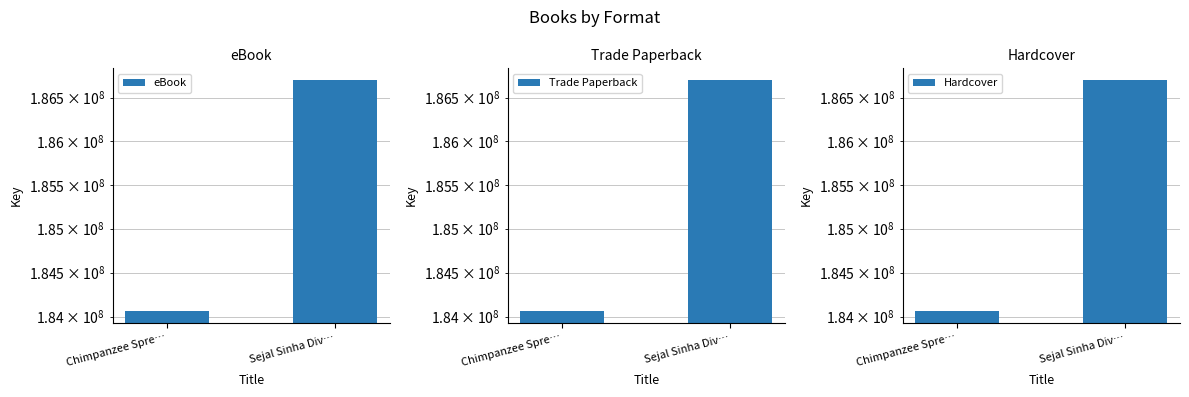

Is the value of Hardcover at Chimpanzee Spre… greater than the value of Trade Paperback at Sejal Sinha Div…?

No